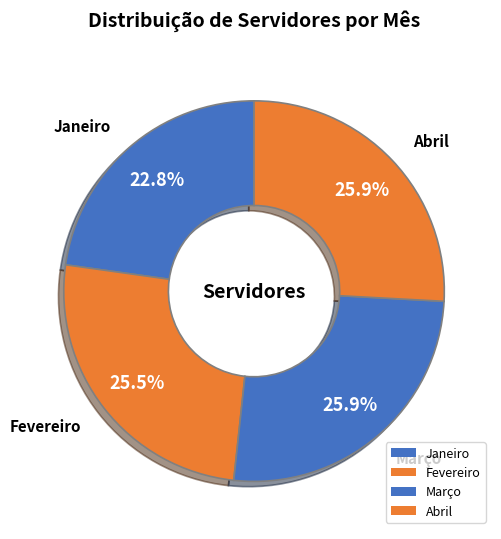

To the nearest percent, what is the combined percentage of Janeiro and Março?

49%